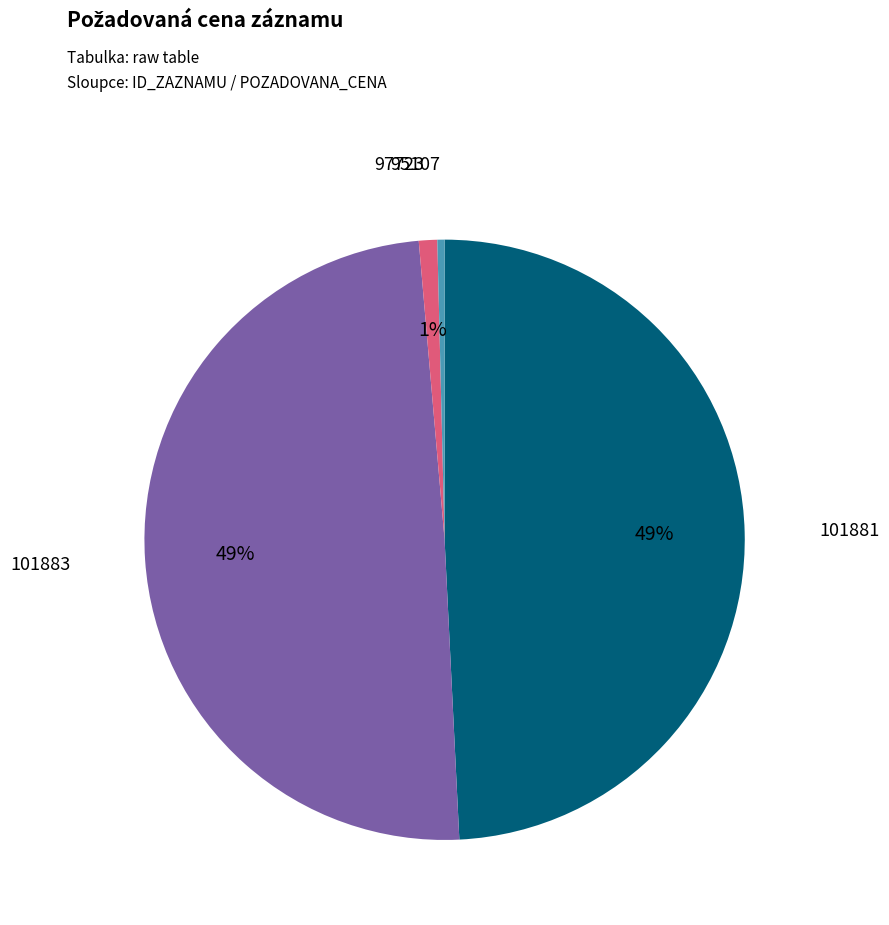

To the nearest percent, what is the average slice percentage?

25%